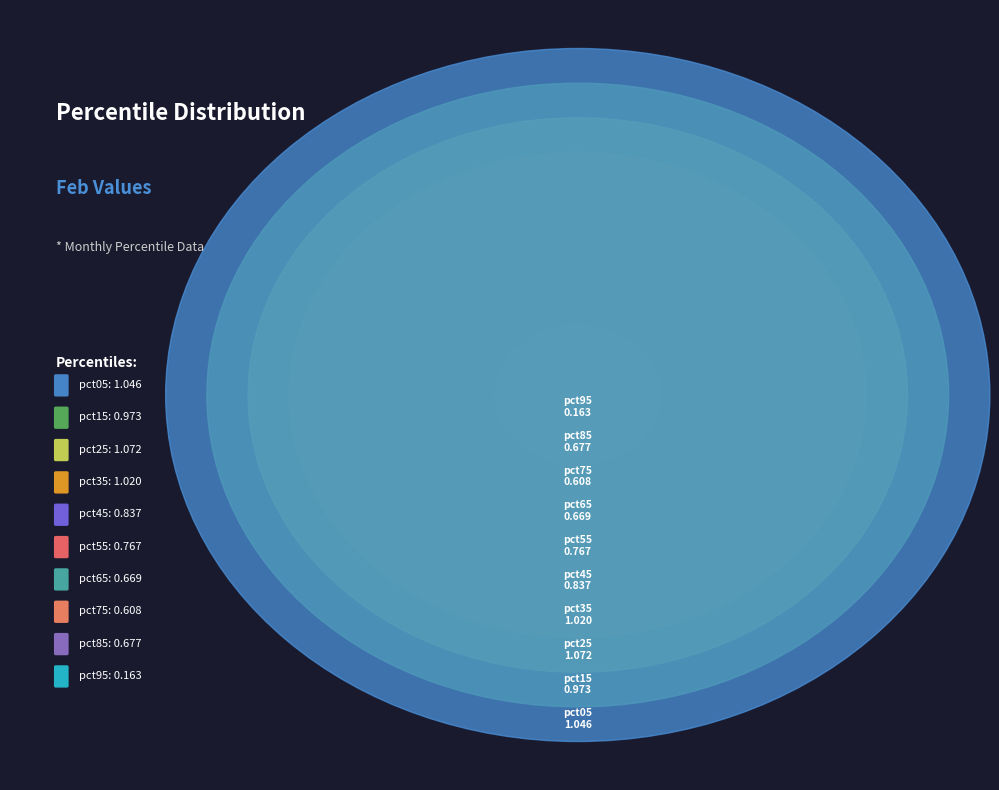

How many segments does this pie chart have?

10